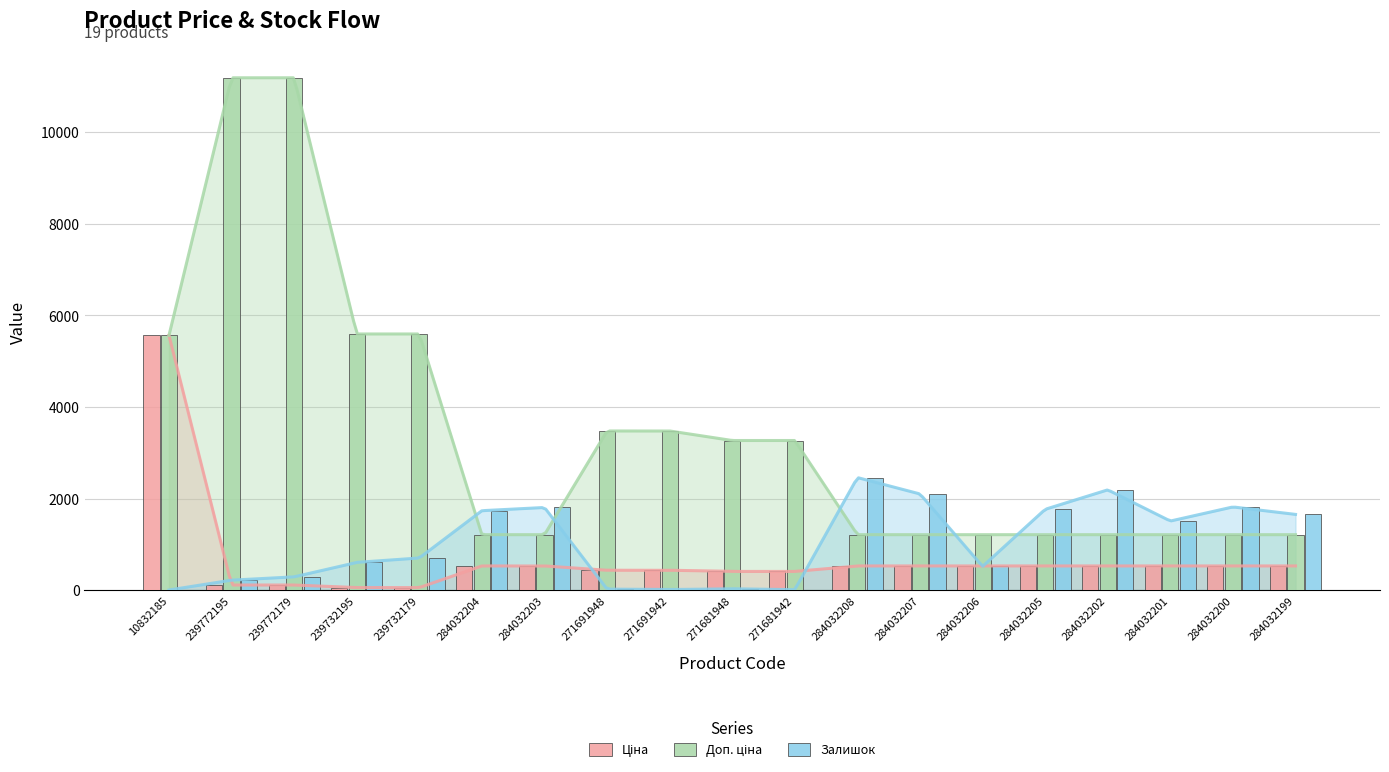

The Залишок series shows 2473.7 at 284032199. True or false?

False